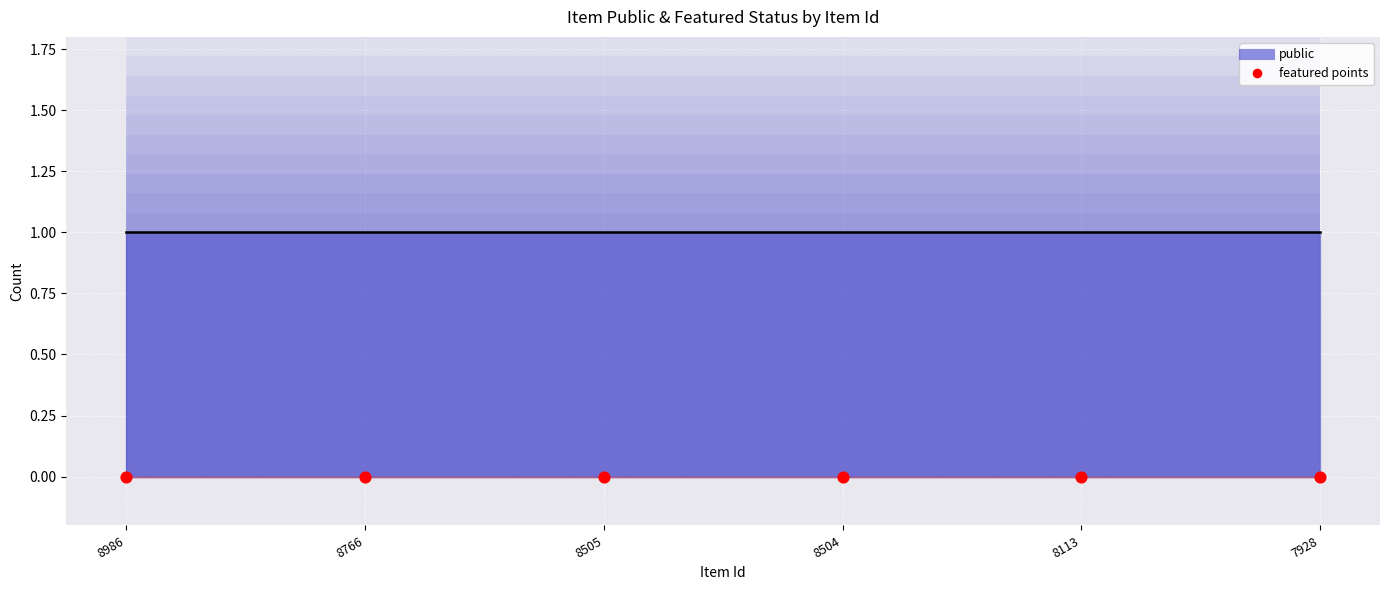

At which category is the sum across all series the highest?

8986